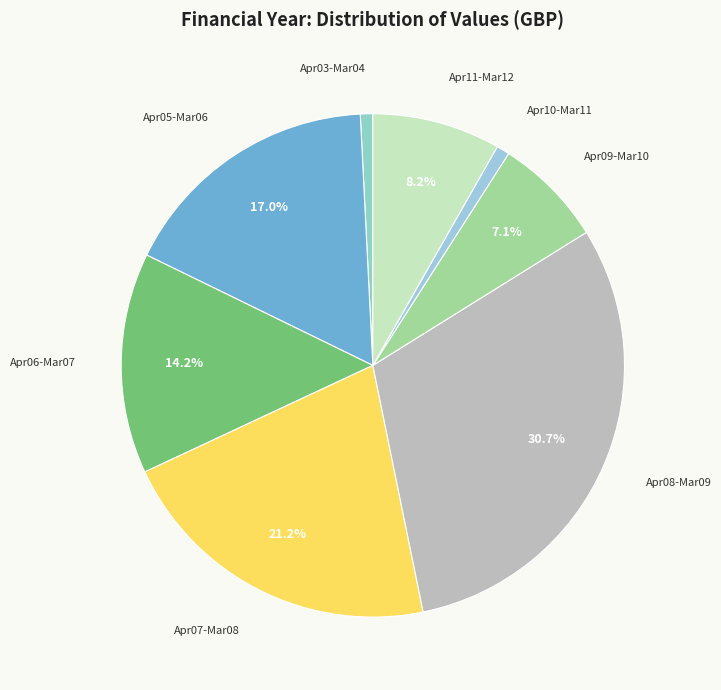

What is the largest slice in the pie chart?

Apr08-Mar09